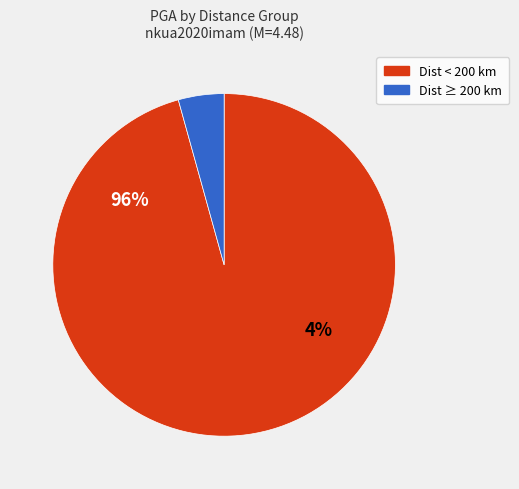

The NPS slice represents 11% of the pie. True or false?

False